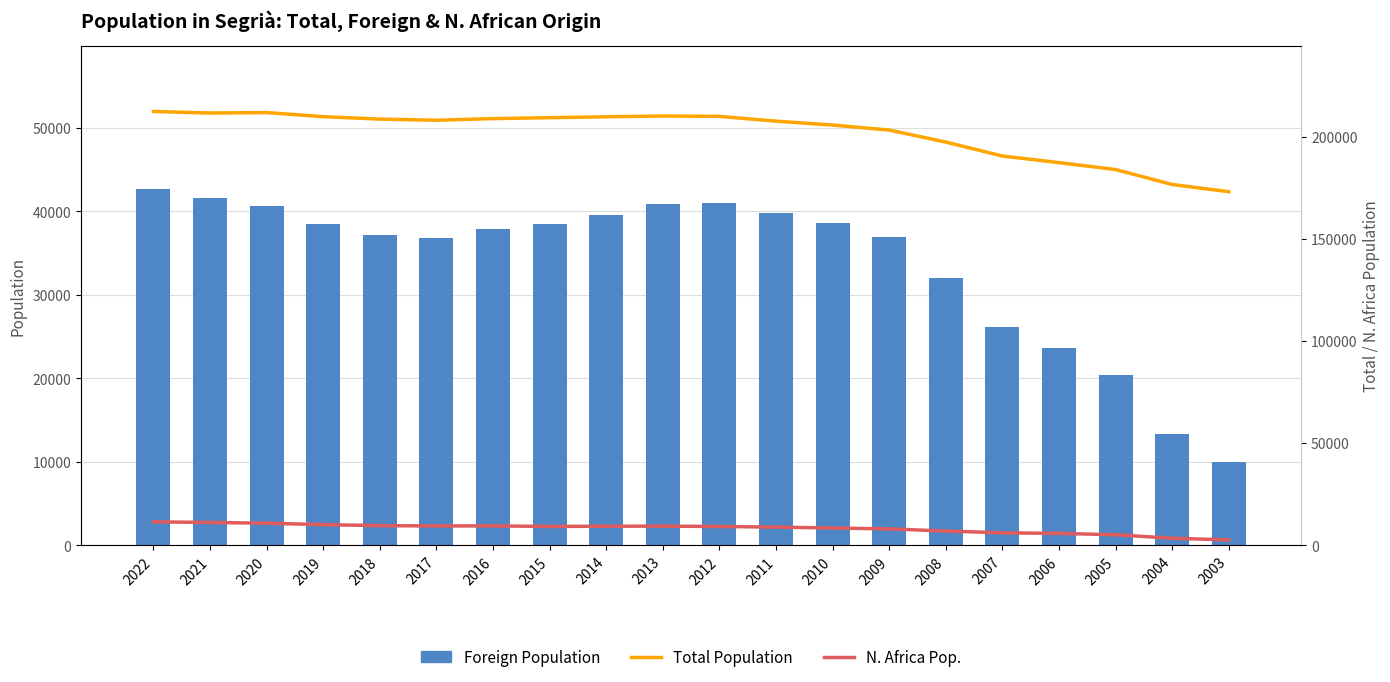

What is the maximum value for Foreign Population?

42689